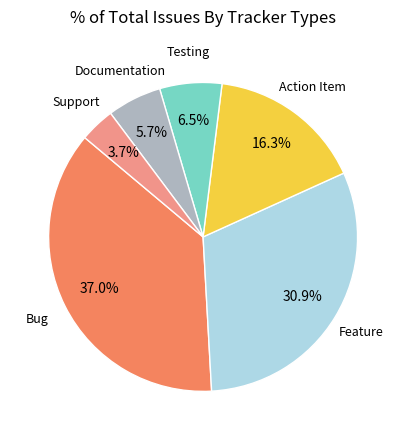

Is it true that Feature is 17% of the pie?

False